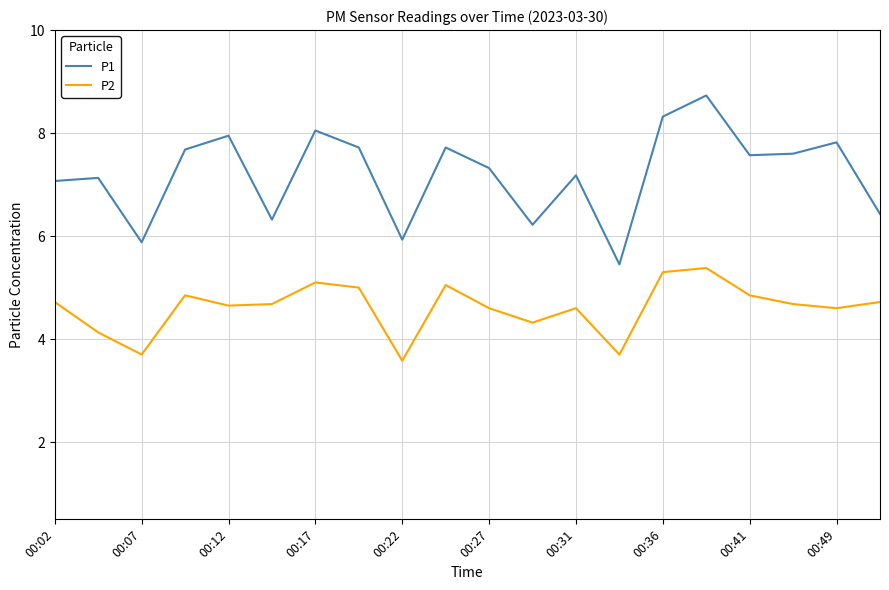

How many interior local valleys does the P1 series have?

6